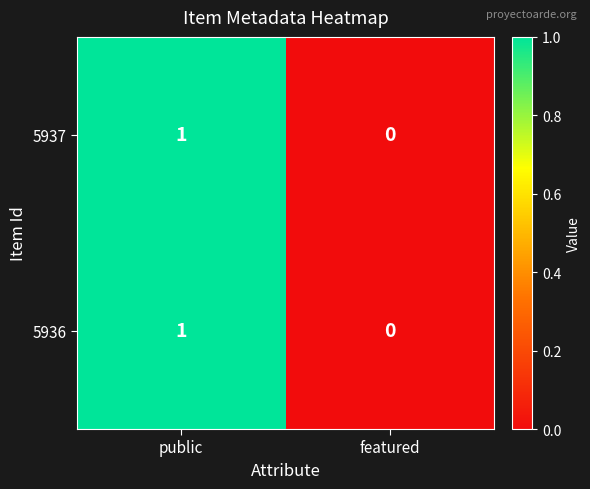

At which category is the sum across all series the highest?

public